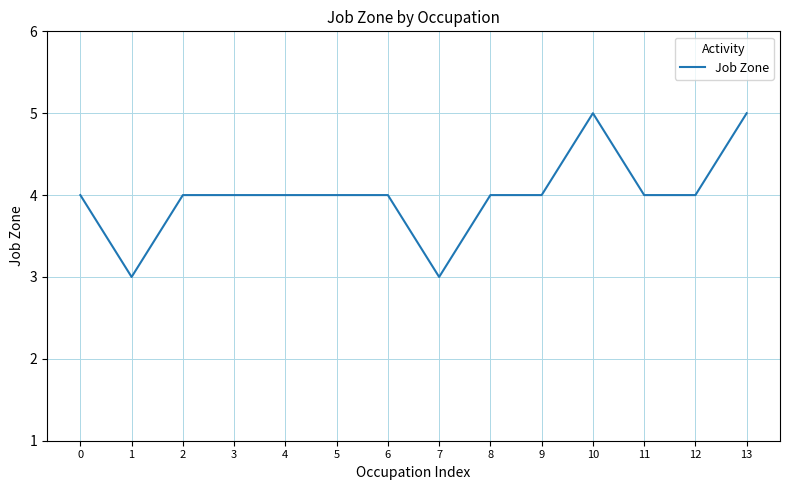

What is the ratio of the value at 12 to the value at 4?

1.0